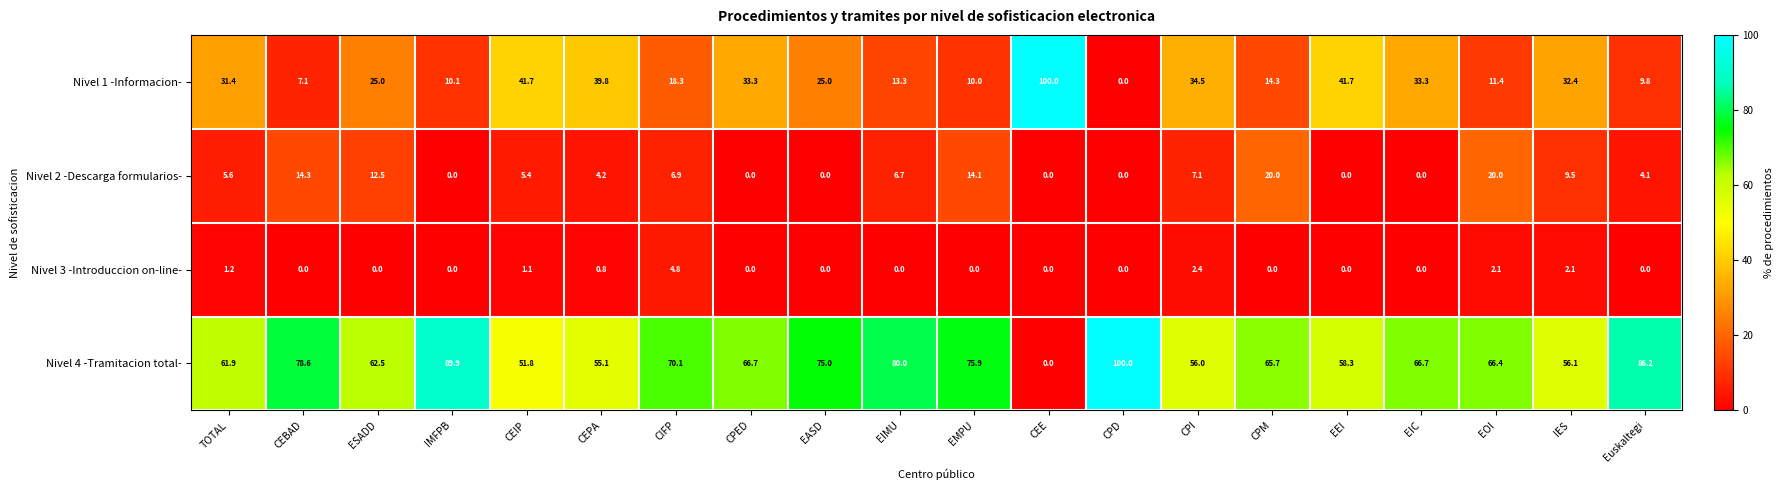

What is the difference between the second highest and minimum values in the Nivel 3 -Introduccion on-line- series?

2.4